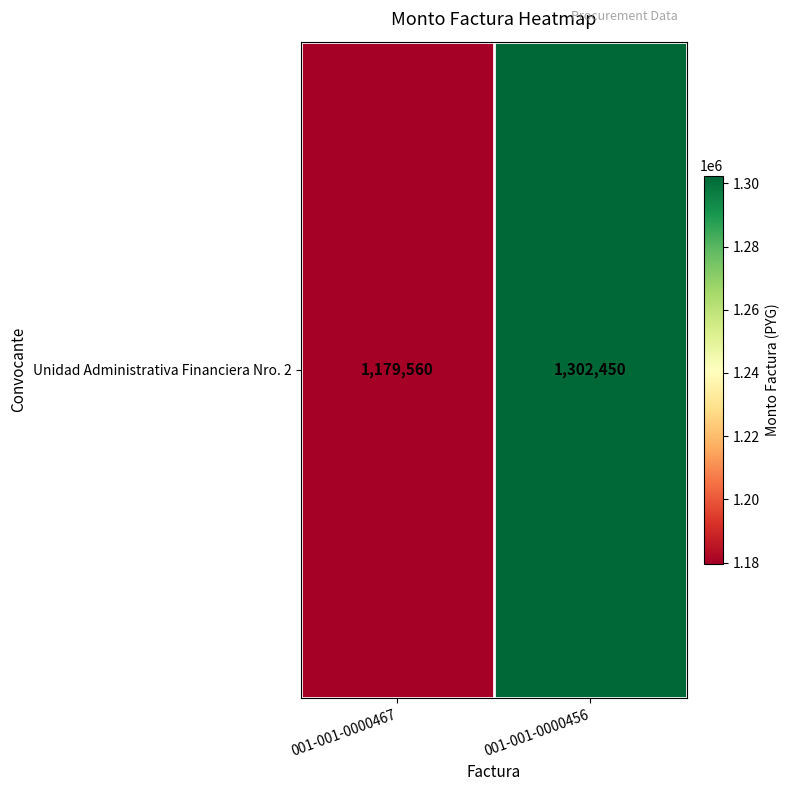

Which label corresponds to the largest value in the chart?

001-001-0000456